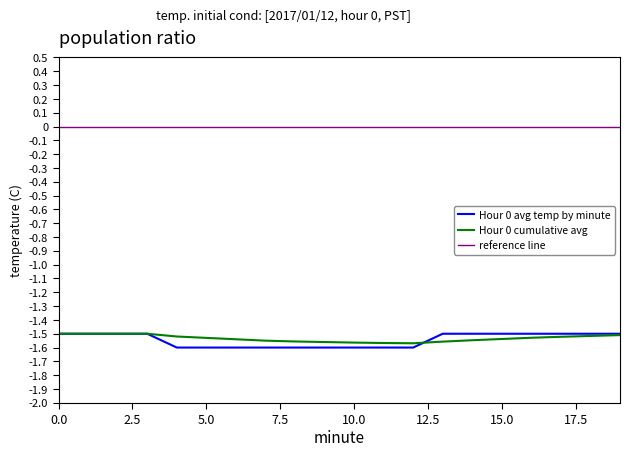

Which series has the largest total across all categories?

reference line